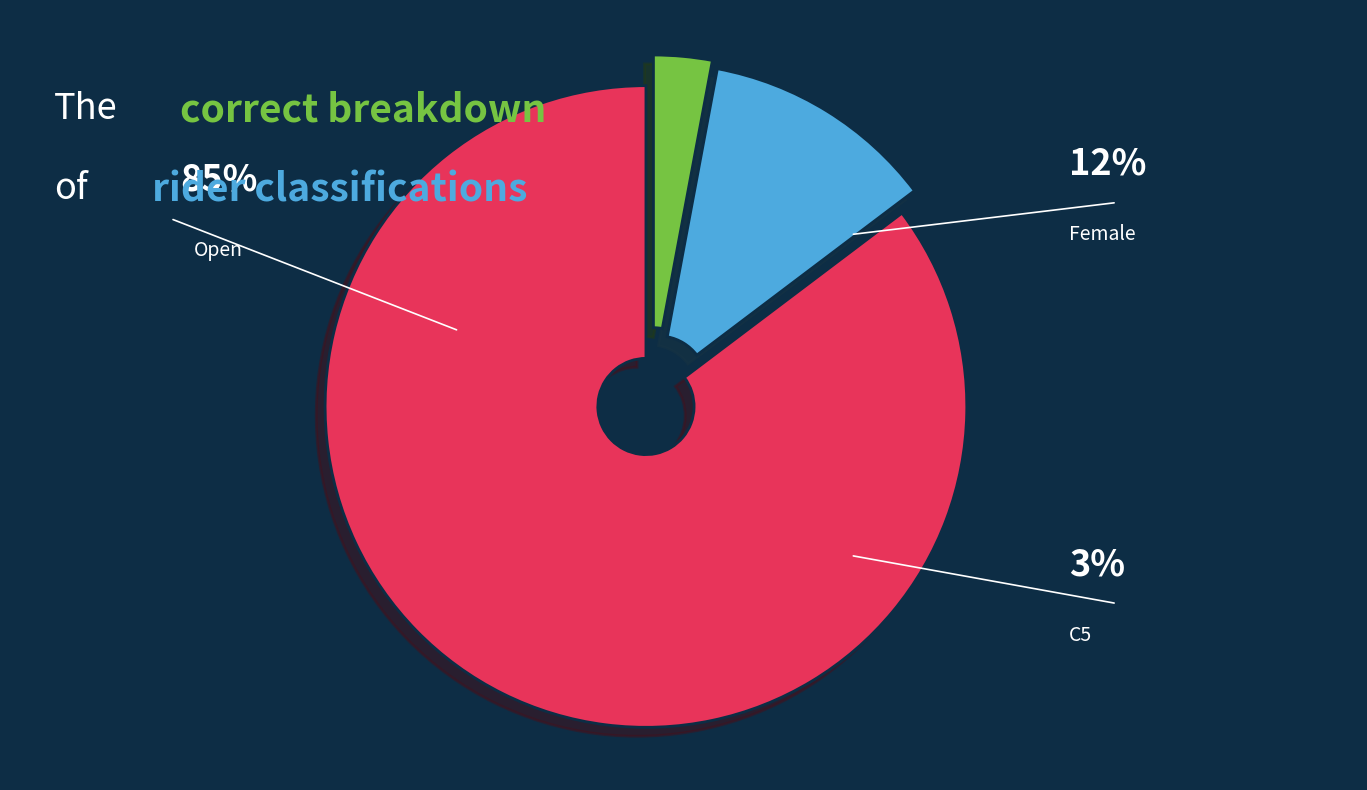

Does C5 account for over 50% of the chart?

No